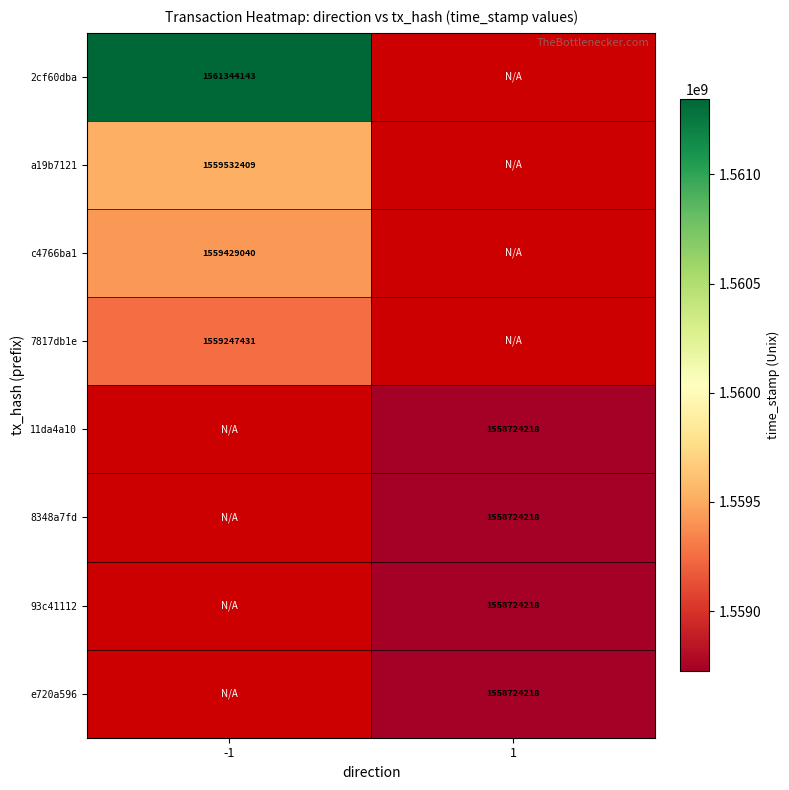

Is the value of 11da4a10 at 1 greater than the value of 7817db1e at -1?

No